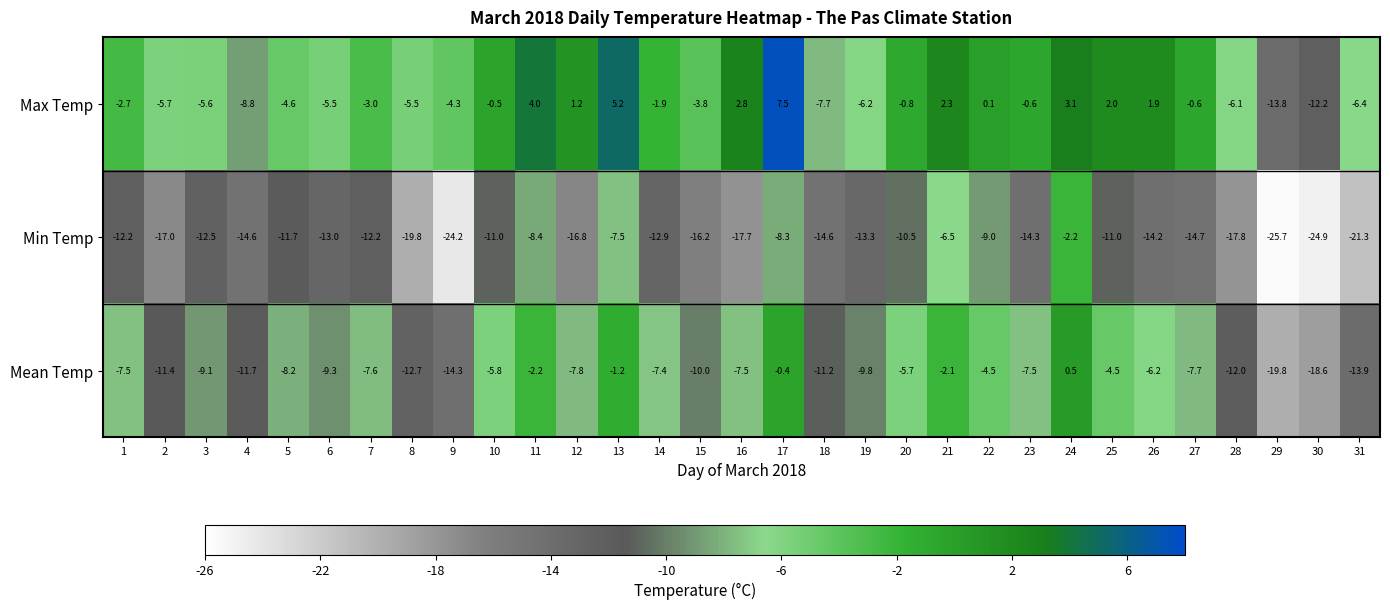

At 20, list the series in order from smallest to largest.

Min Temp, Mean Temp, Max Temp